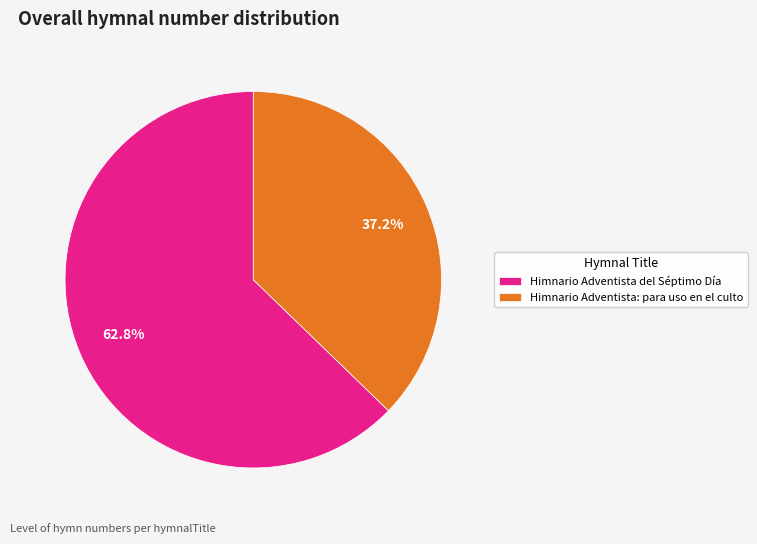

To the nearest percent, what percentage of the pie is Himnario Adventista: para uso en el culto?

37%